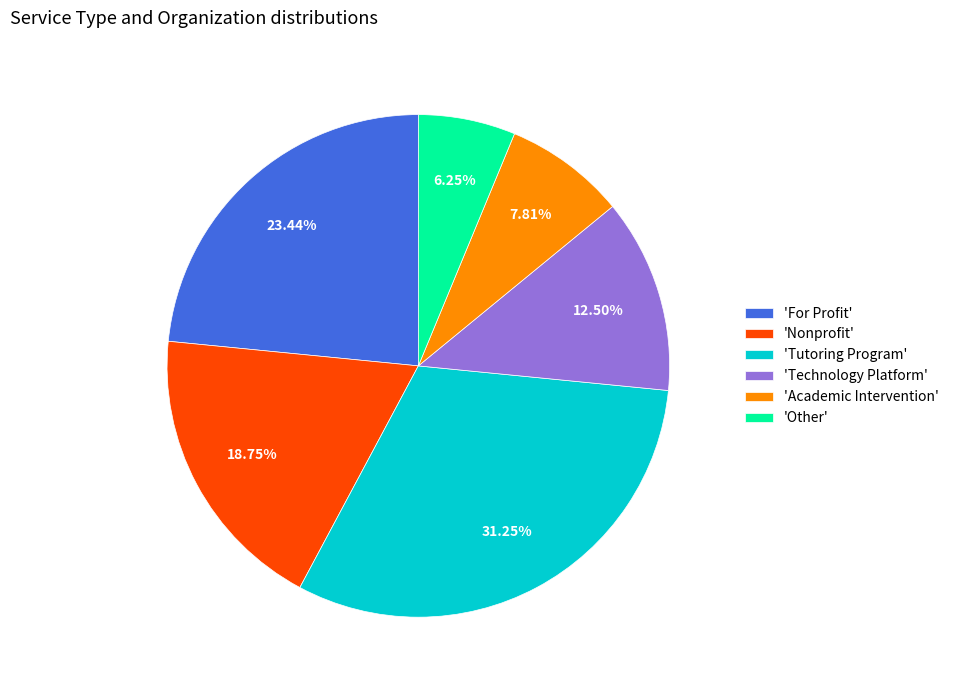

How many segments does this pie chart have?

6